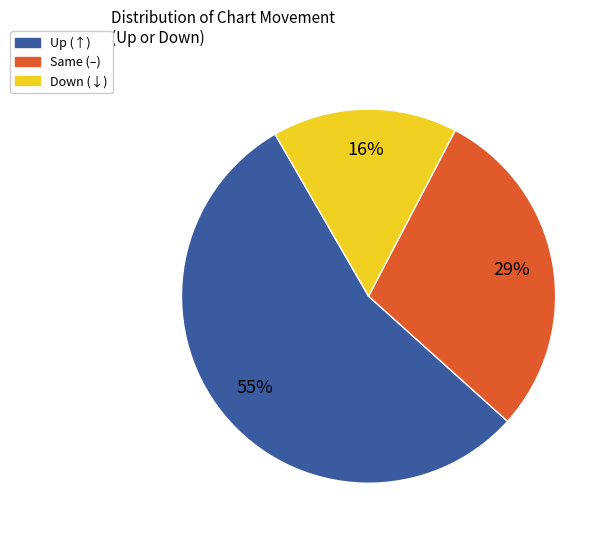

Does any single category account for the majority?

Yes